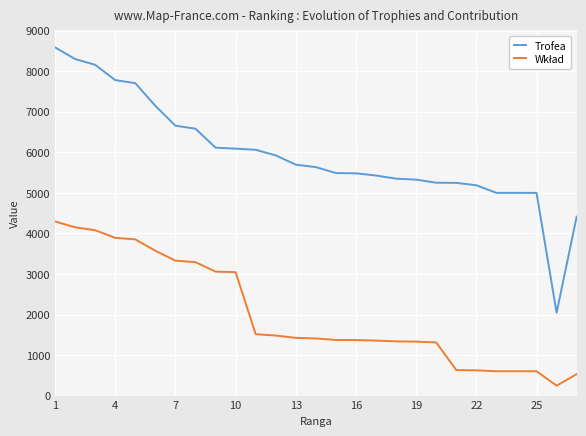

What is the smallest value displayed?

245